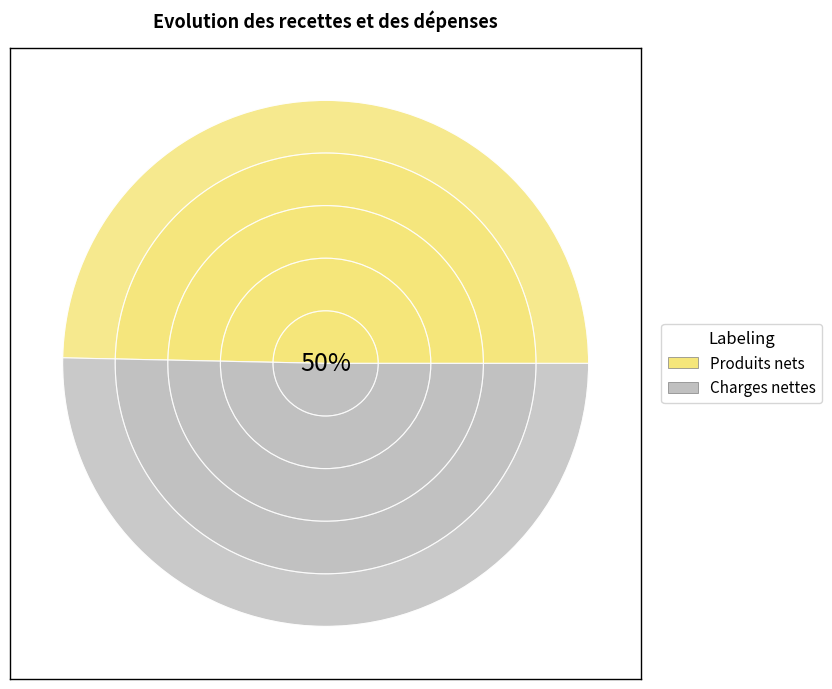

Rank the categories by value from highest to lowest.

Charges nettes, Produits nets